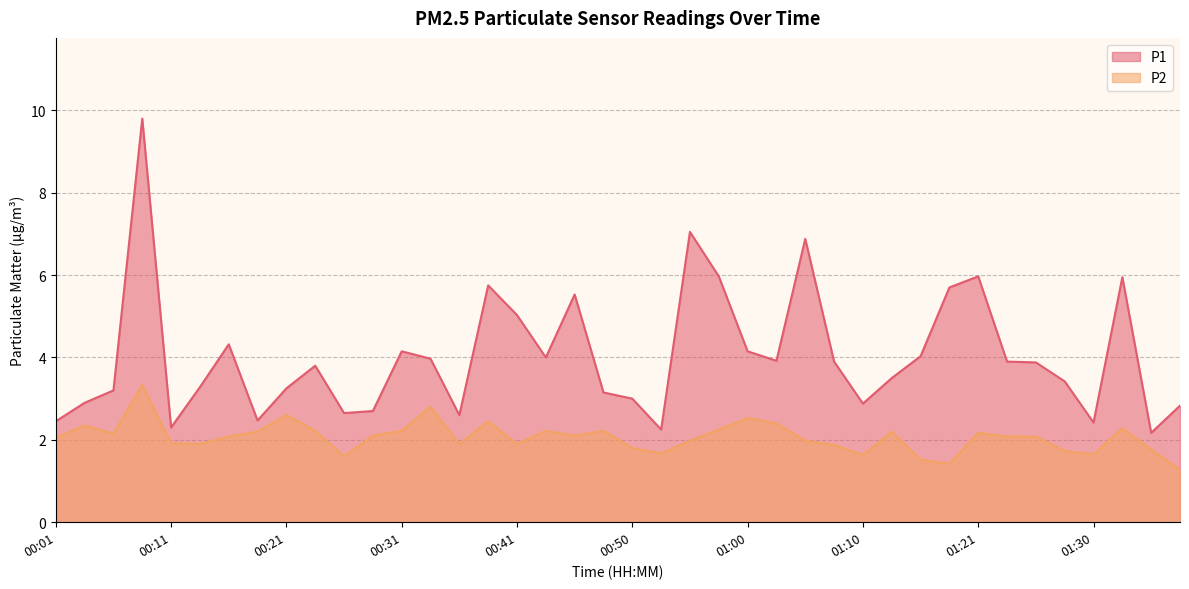

Which category has the lowest value across all series?

01:38